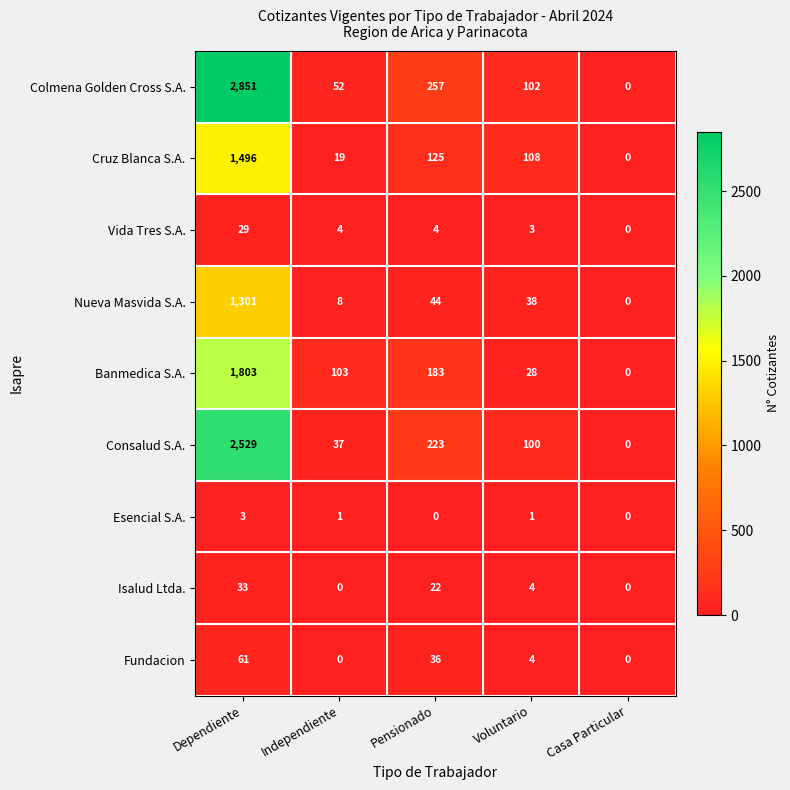

Rank the categories by Consalud S.A. value from lowest to highest.

Casa Particular, Independiente, Voluntario, Pensionado, Dependiente